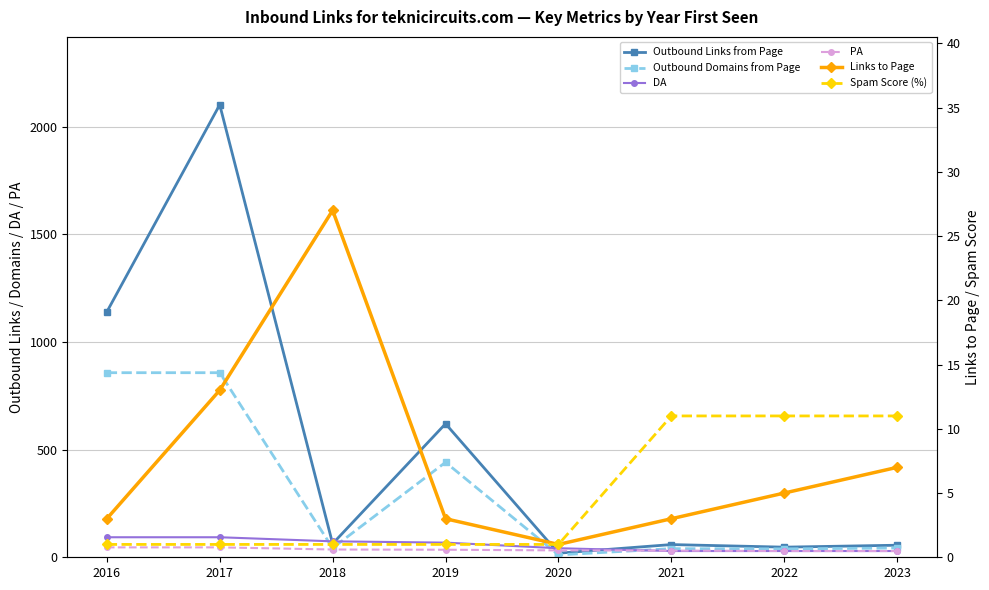

What is the value of the DA point at the 2nd from the left?

93